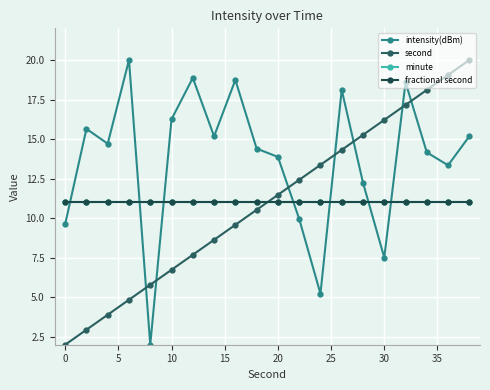

Does the chart have visible grid lines?

Yes